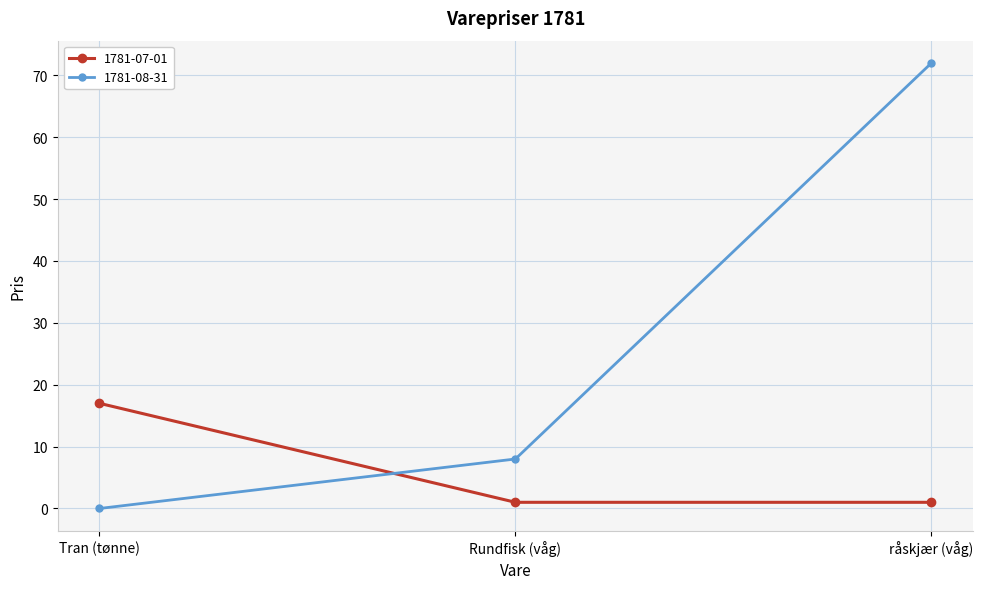

What is the sum of the 1781-08-31 values at råskjær (våg) and Tran (tønne)?

72